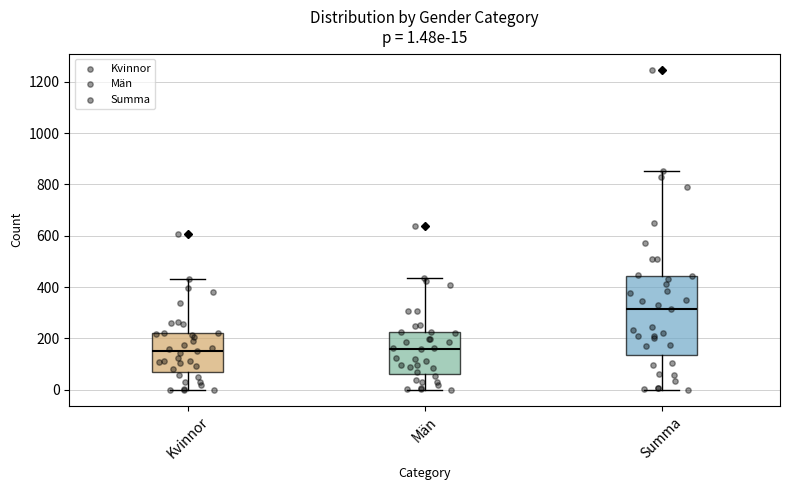

Comparing the boxes themselves (not the whiskers), which one is the tallest?

Summa